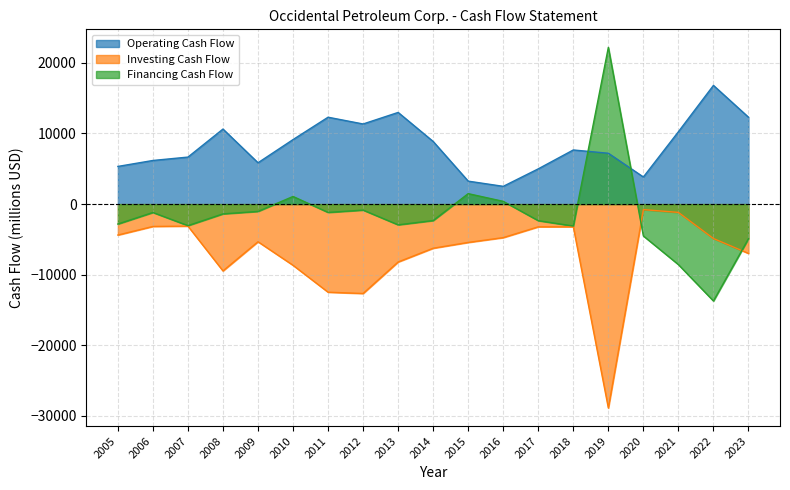

Which series has the largest total across all categories?

Operating Cash Flow